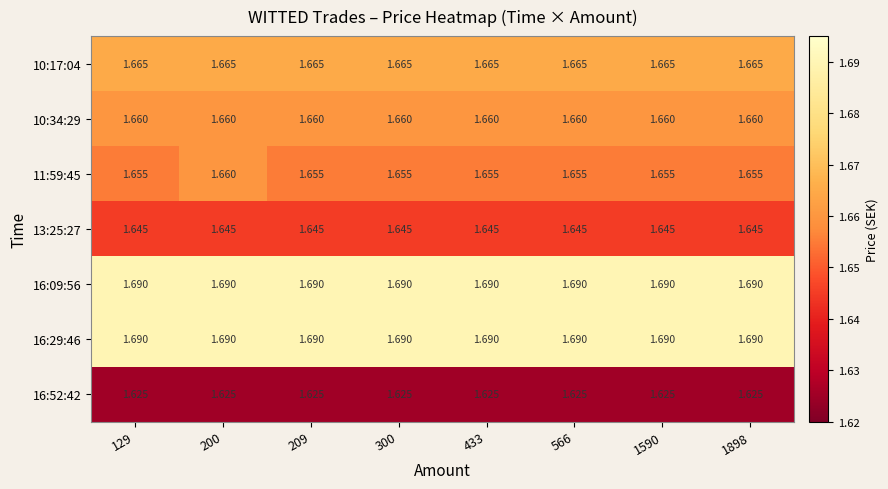

Is the value of 16:52:42 at 300 greater than the value of 16:29:46 at 433?

No